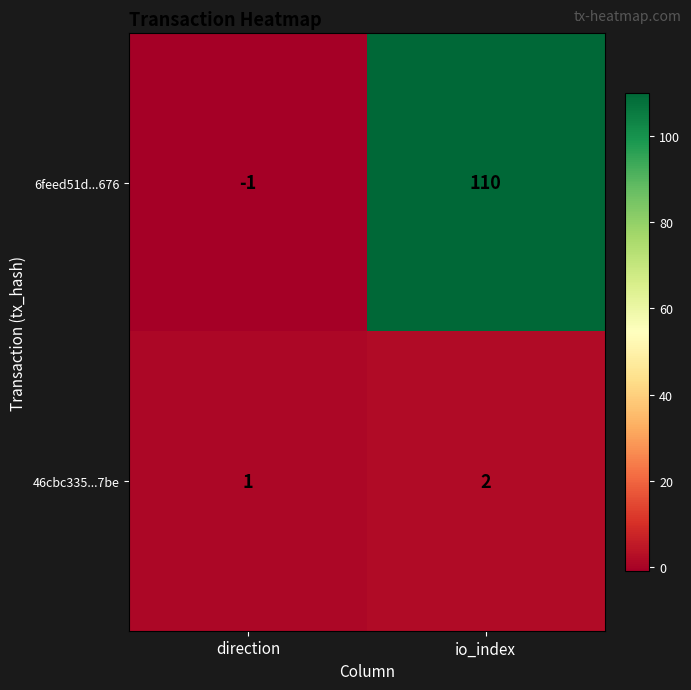

Reading left to right, transcribe all the data shown in this chart.

6feed51d...676: -1	110
46cbc335...7be: 1	2